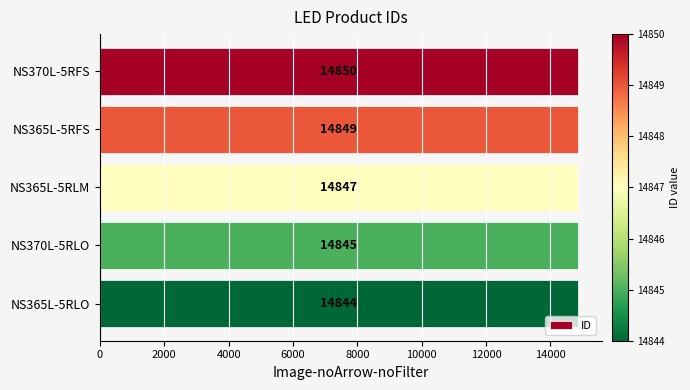

Reading top to bottom, list all the values displayed in this chart.

NS370L-5RFS=14850	NS365L-5RFS=14849	NS365L-5RLM=14847	NS370L-5RLO=14845	NS365L-5RLO=14844